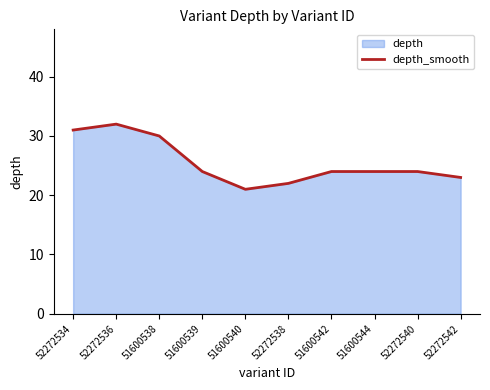

What is the difference between the second highest and second lowest values?

9